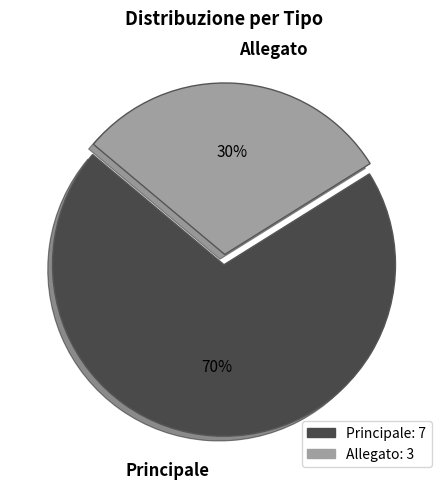

To the nearest percent, what is the difference between the Principale and Allegato slice percentages?

40%